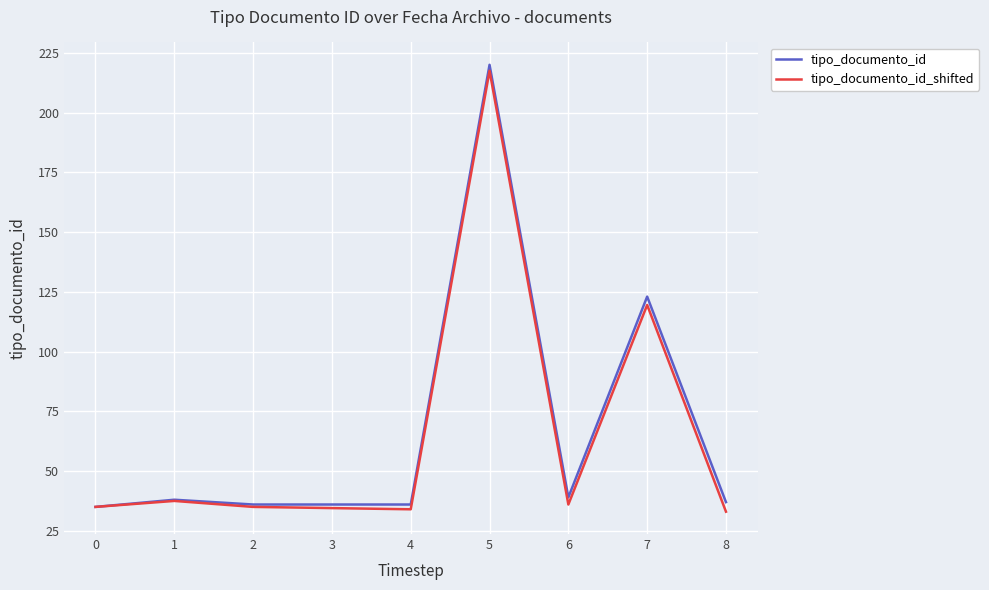

Where is tipo_documento_id nearest to the value 127?

7